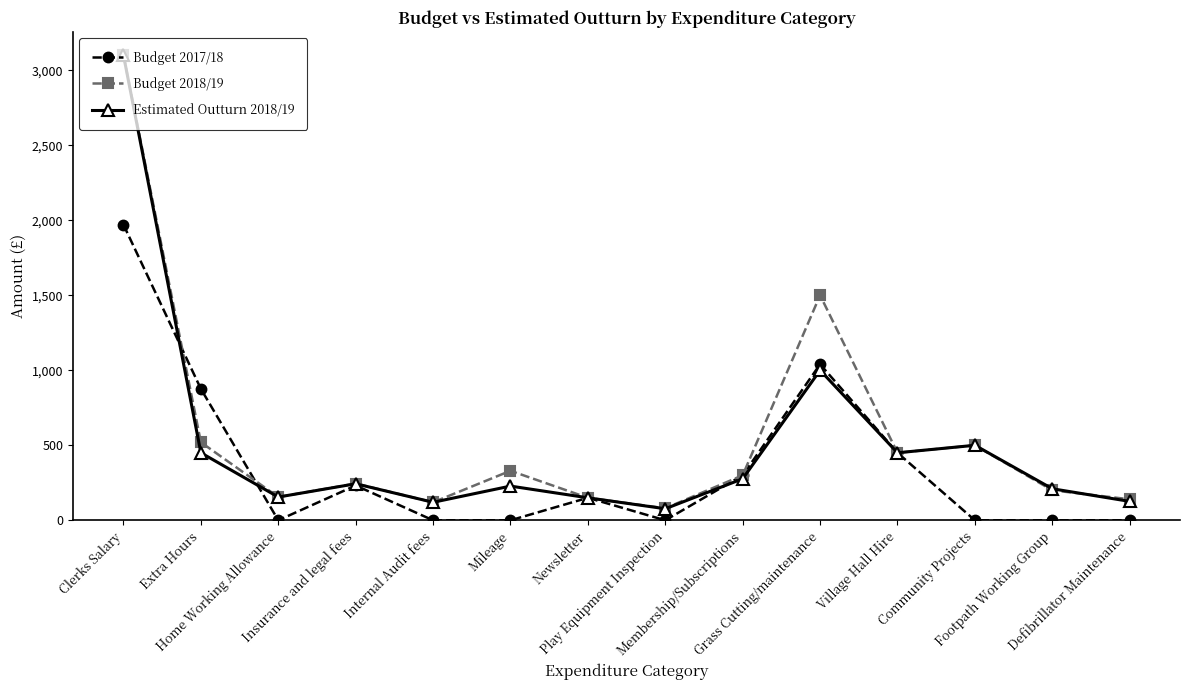

Which category has the highest value in the Budget 2018/19 series?

Clerks Salary